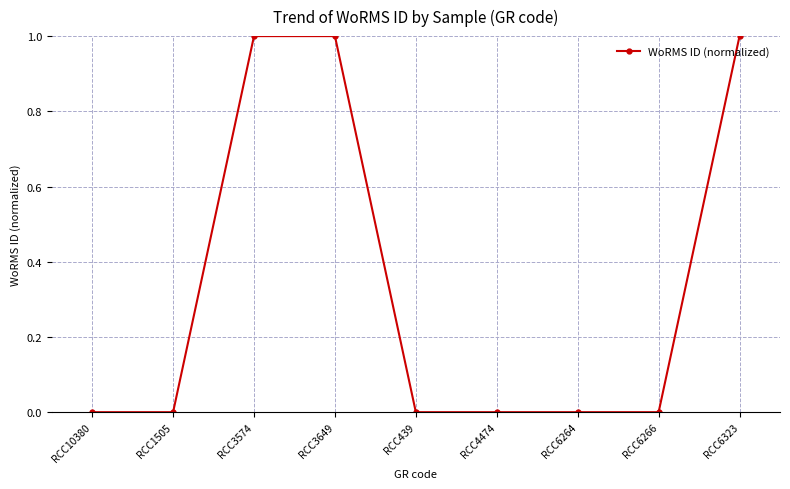

True or false: the data shows 0 at RCC4474.

True